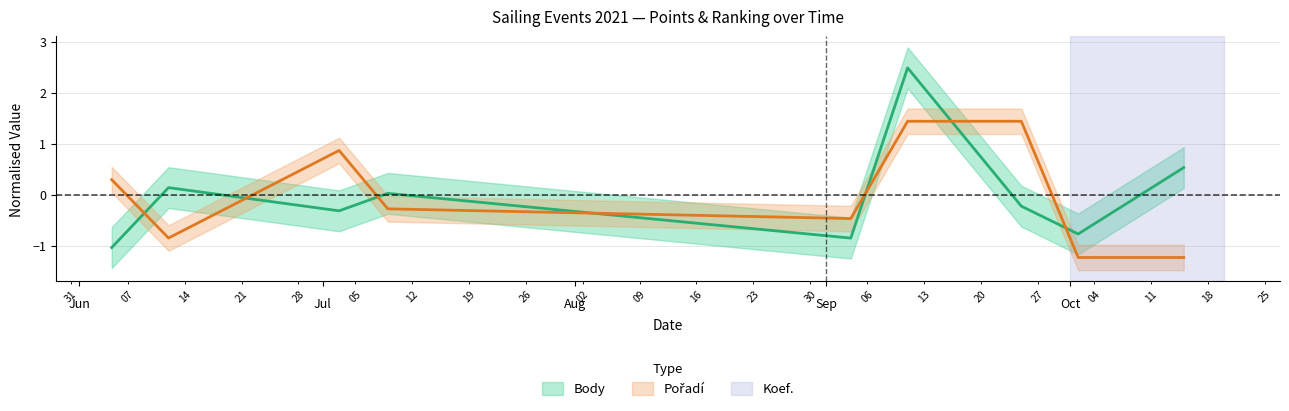

Is the value of Pořadí at 2021-07-03 greater than the value of Body at 2021-09-11?

No